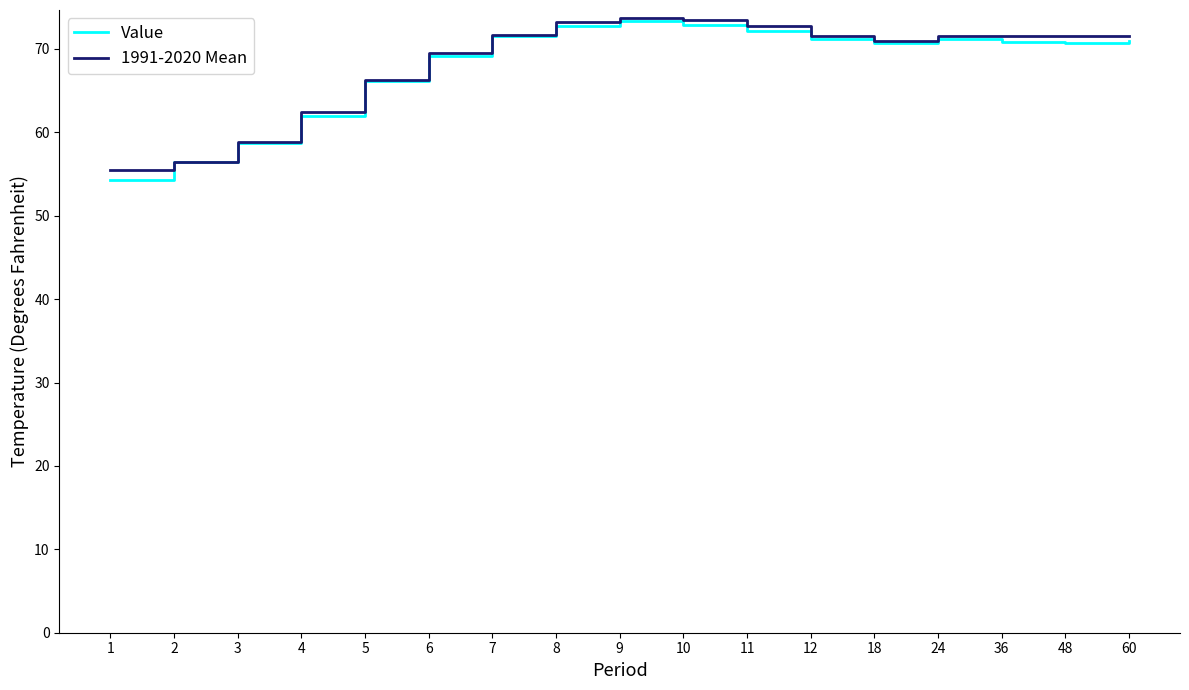

What value does the Value series have at 18?

70.7